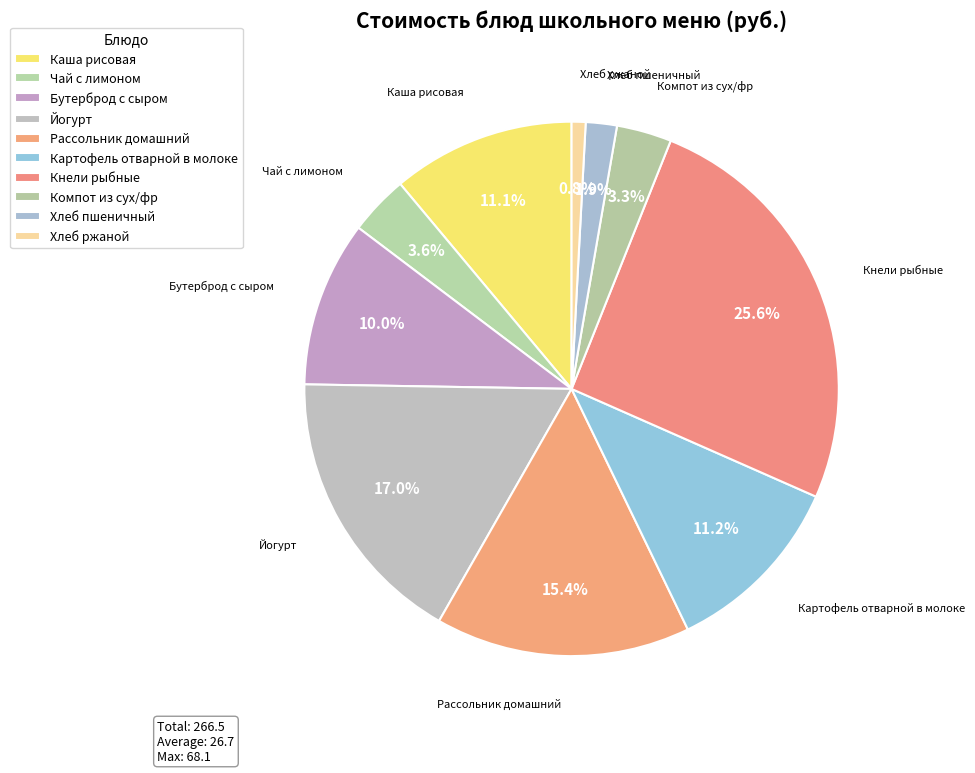

Which has a higher value, Йогурт or Бутерброд с сыром?

Йогурт